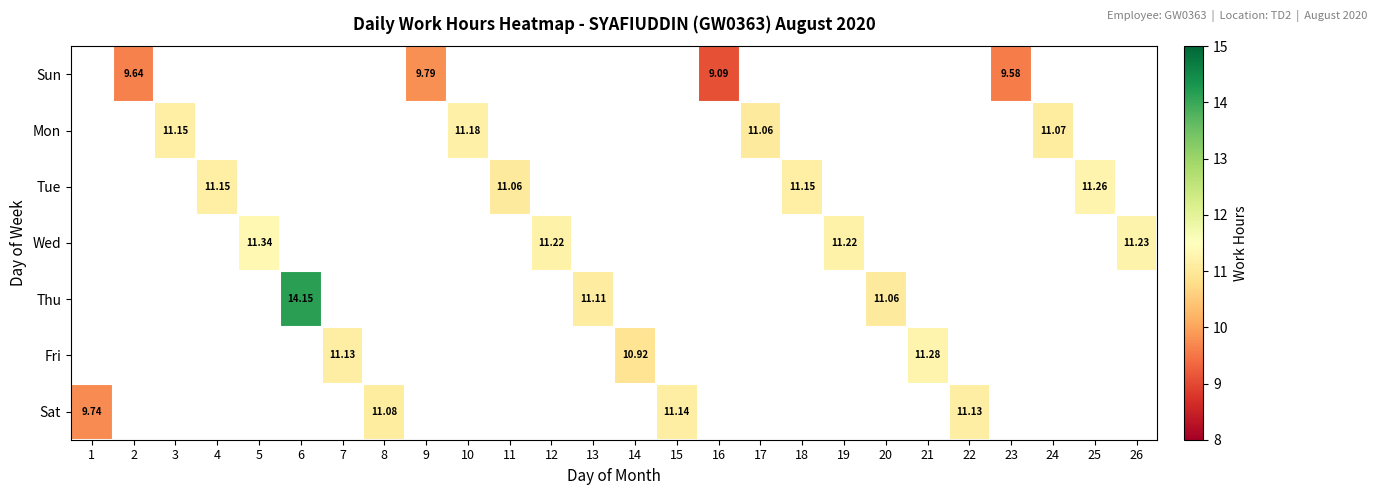

What is the maximum value shown in the chart?

14.2